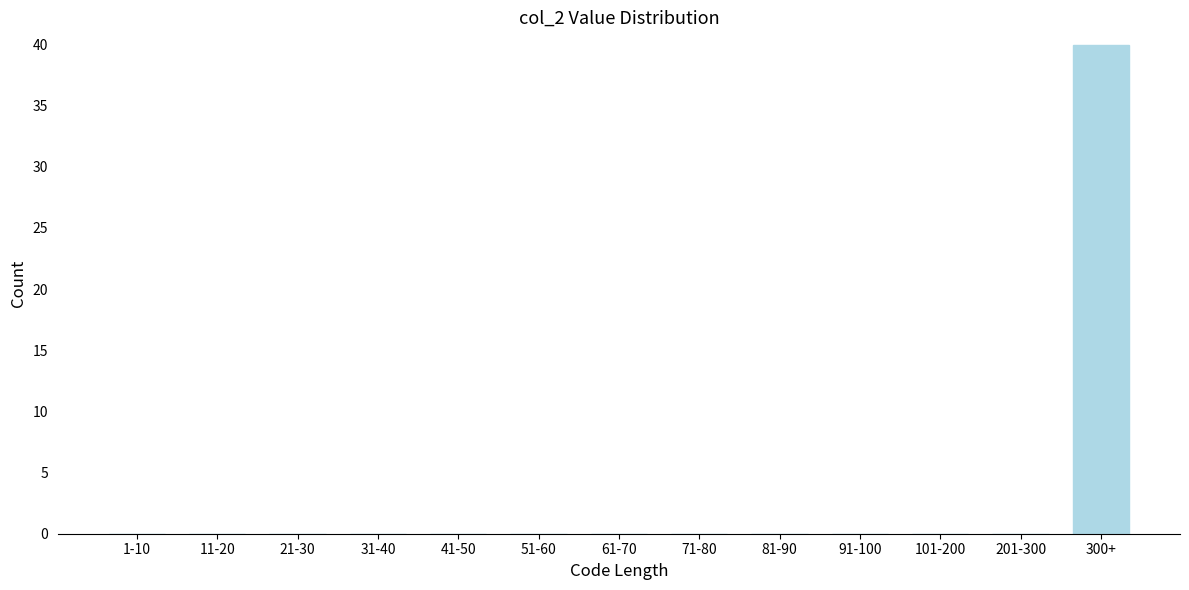

Reading right to left, list all the values displayed in this chart.

300+=40	201-300=0	101-200=0	91-100=0	81-90=0	71-80=0	61-70=0	51-60=0	41-50=0	31-40=0	21-30=0	11-20=0	1-10=0